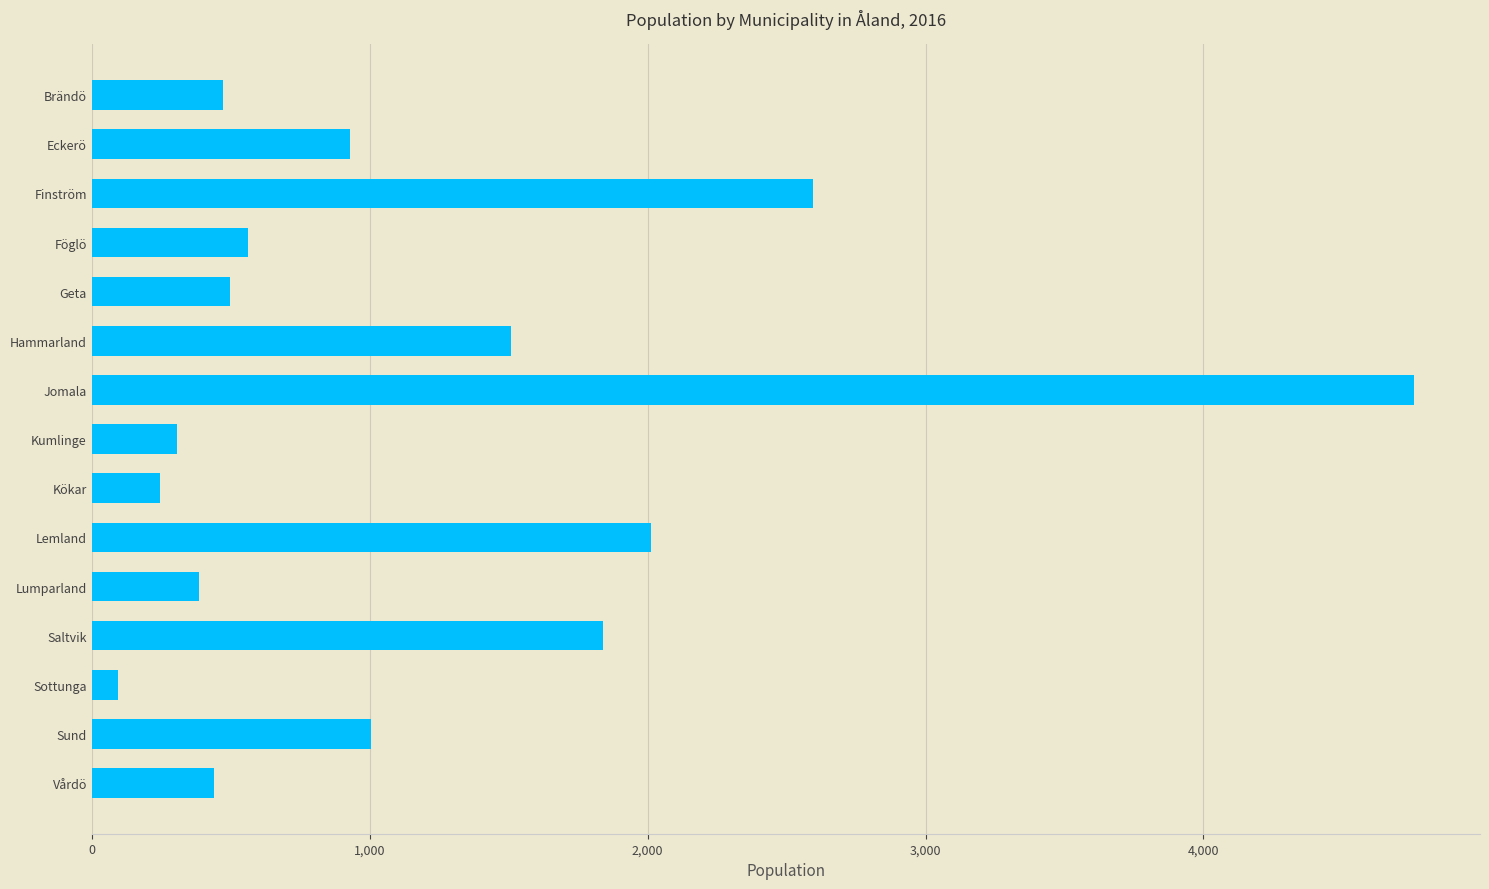

Which category has the lowest value across all series?

Sottunga